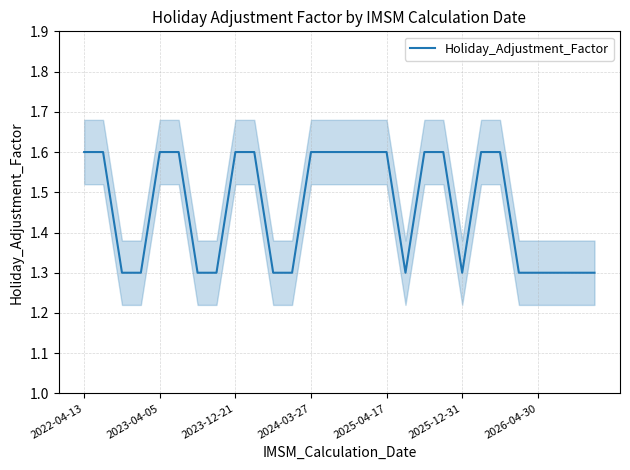

What is the maximum value for Holiday_Adjustment_Factor?

1.6